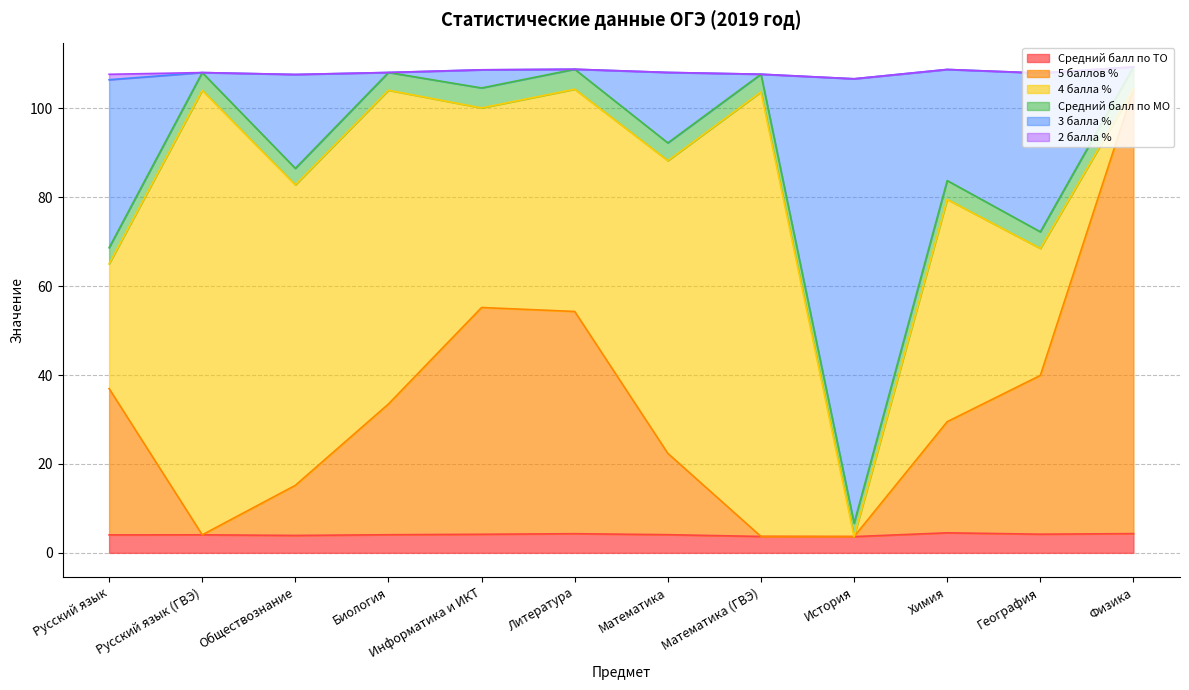

What is the total value across all series at Математика (ГВЭ)?

107.7